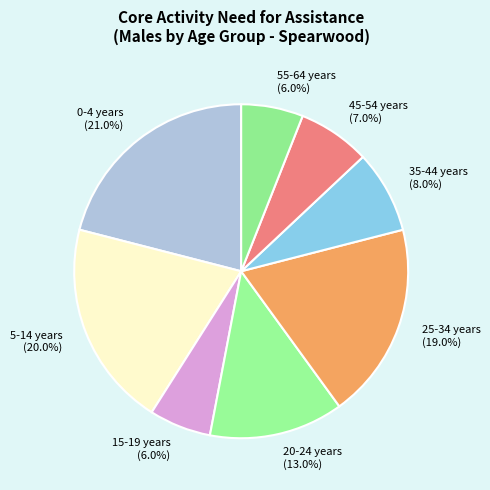

Is there a majority slice in this chart?

No